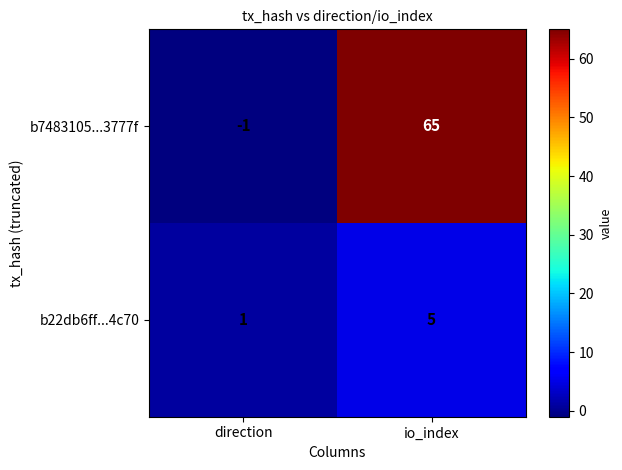

At which category is the sum across all series the highest?

io_index